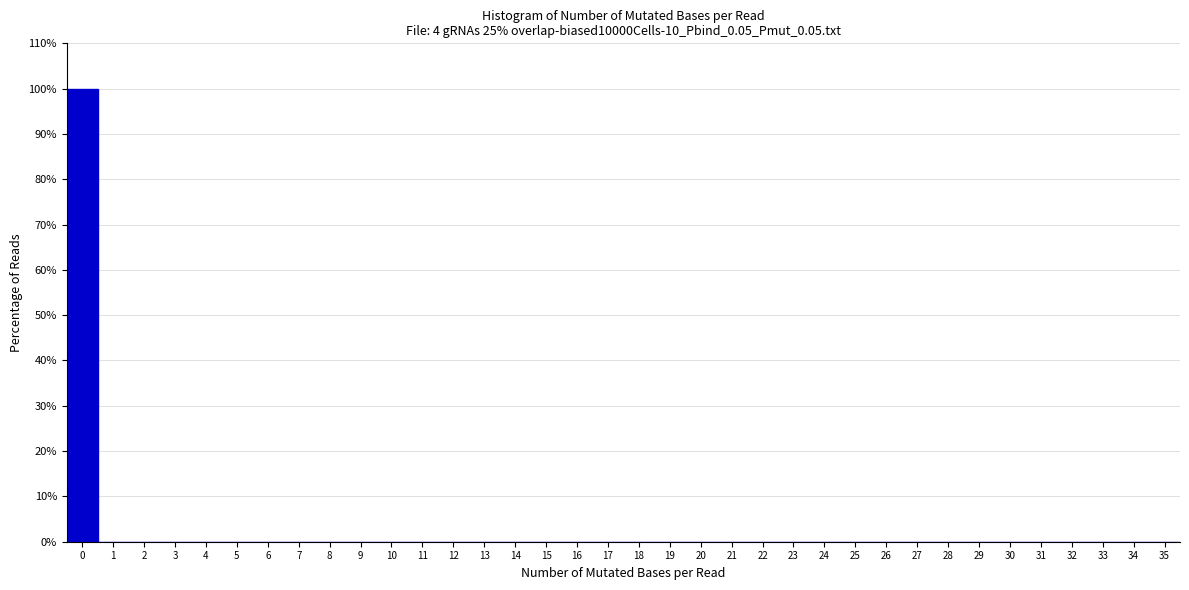

Over which range of the x-axis is the bar tallest?

-0.5 to 0.5